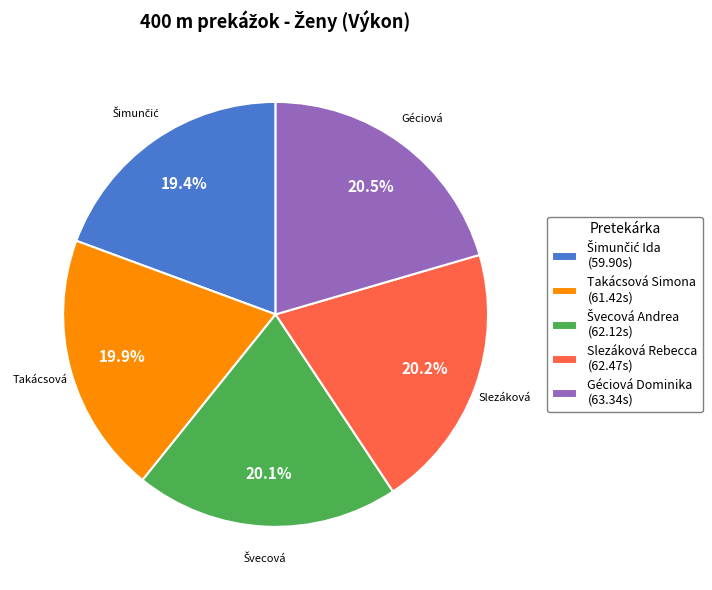

What is the total percentage of Géciová Dominika (63.34s) and Slezáková Rebecca (62.47s)?

40.7%